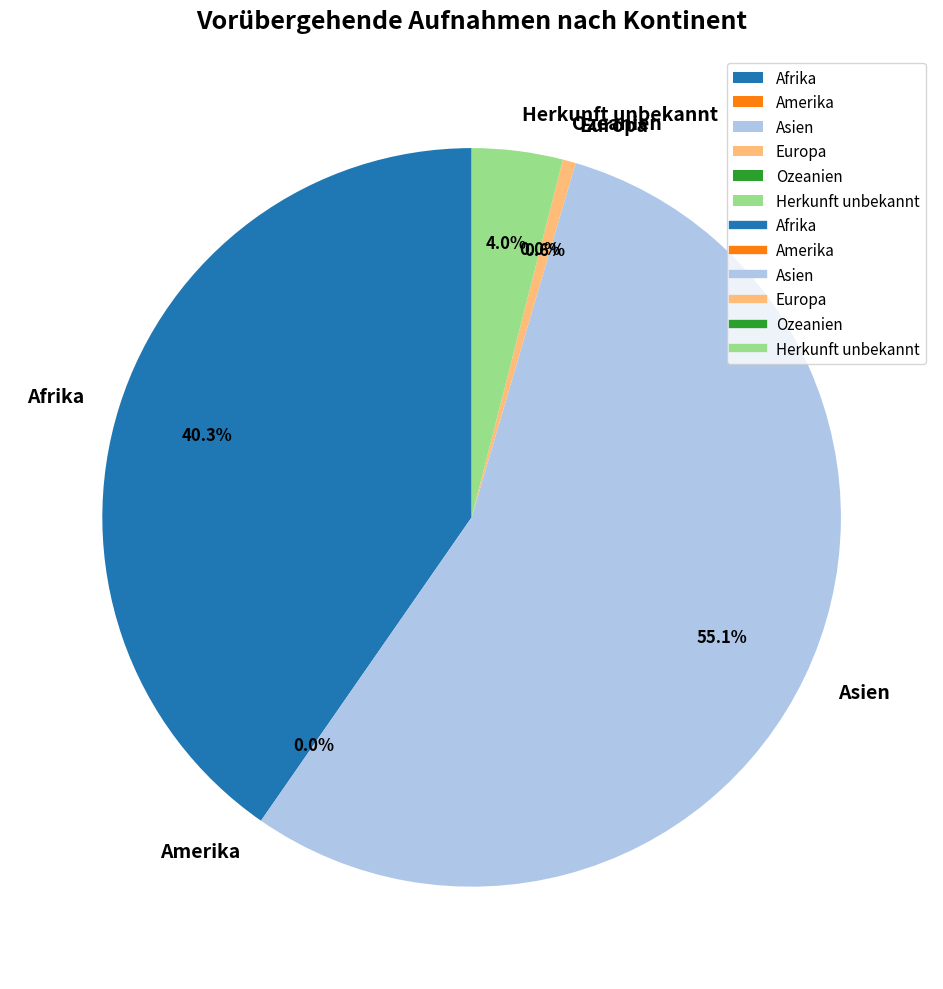

What portion of the pie excludes Afrika?

59.7%